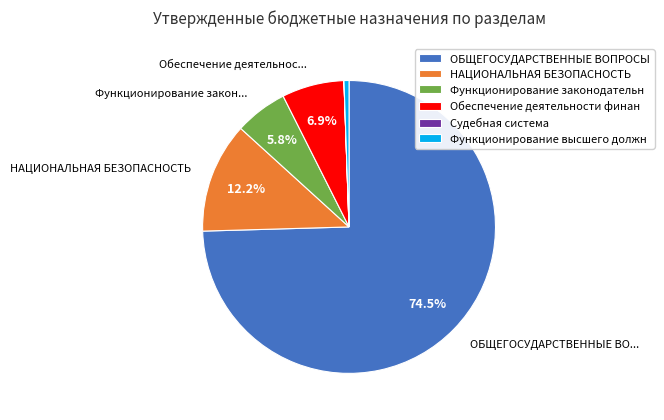

How much of the chart is everything except ОБЩЕГОСУДАРСТВЕННЫЕ ВОПРОСЫ?

25.5%